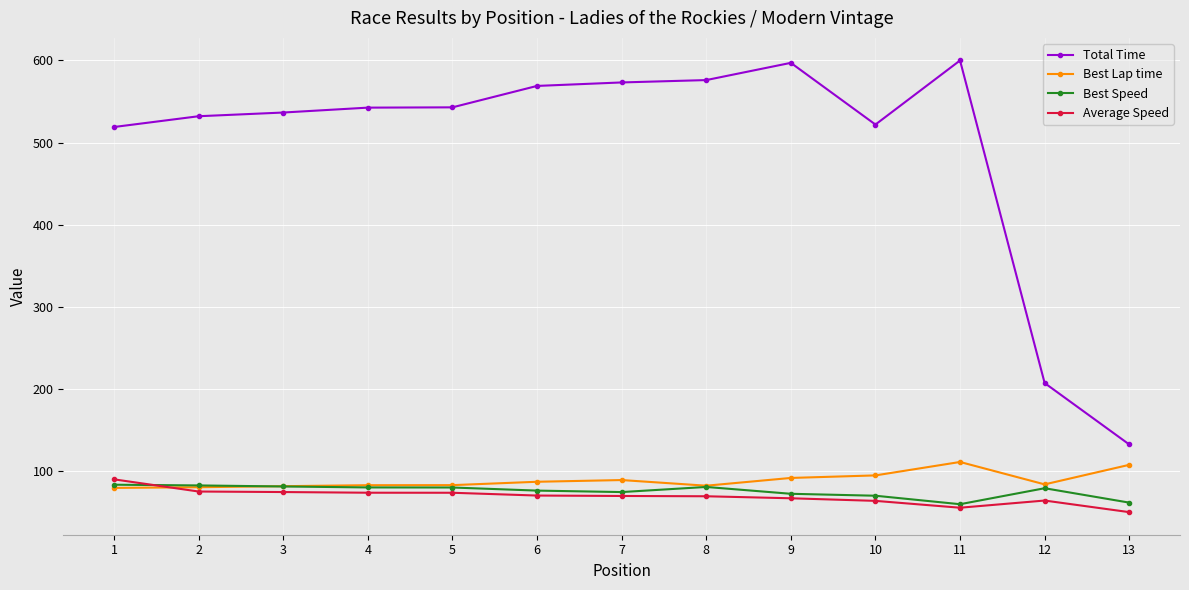

What is the value of the Average Speed point at the 9th from the left?

67.3